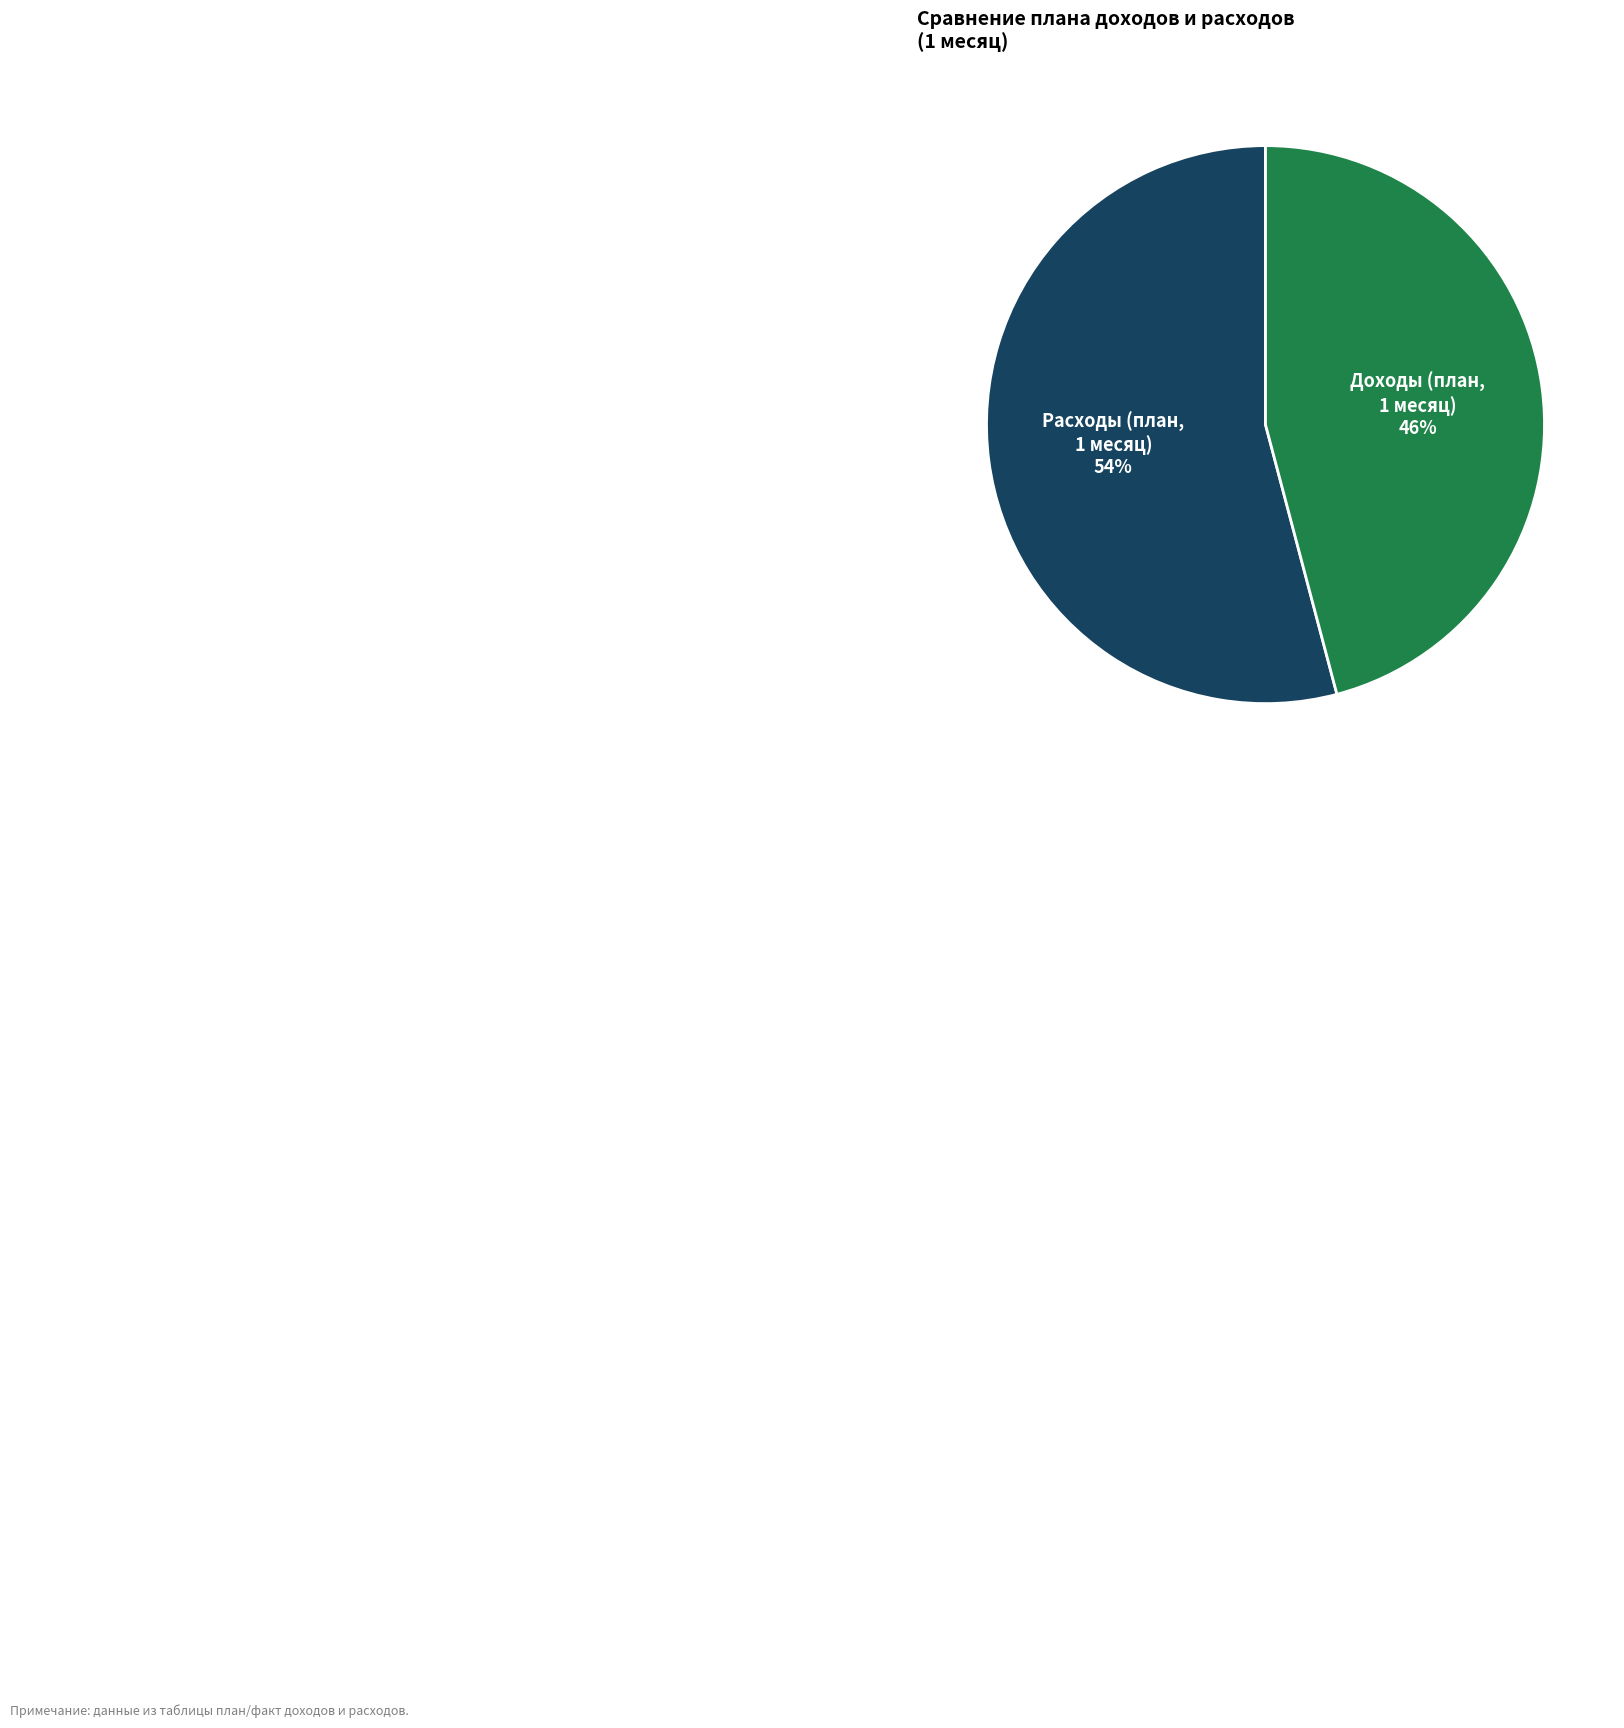

To the nearest percent, what is the average slice percentage?

50%